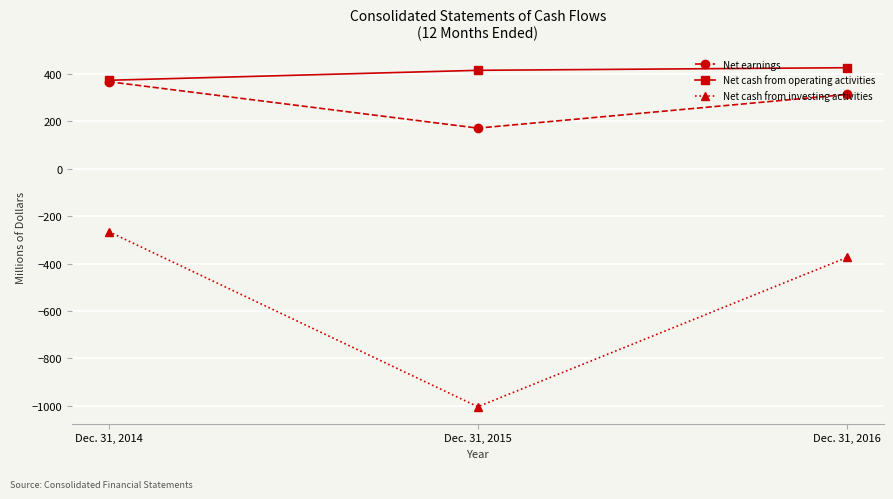

The value of Net cash from investing activities at Dec. 31, 2016 is -374. True or false?

True